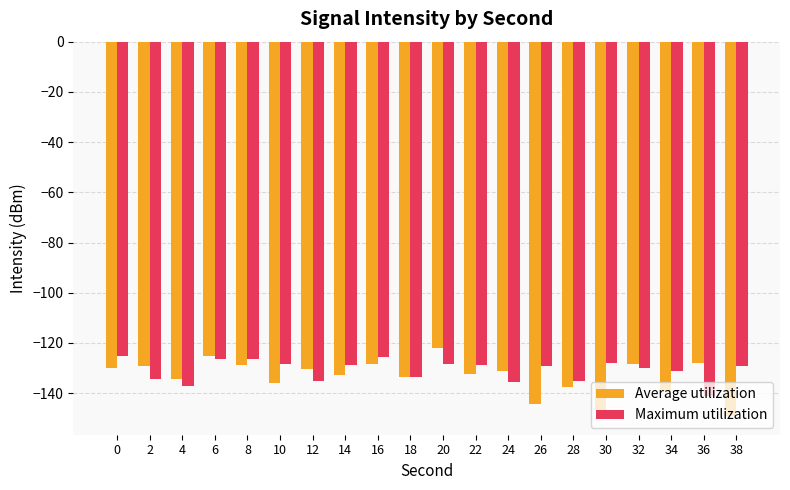

What is the total value across all series at 0?

-254.9